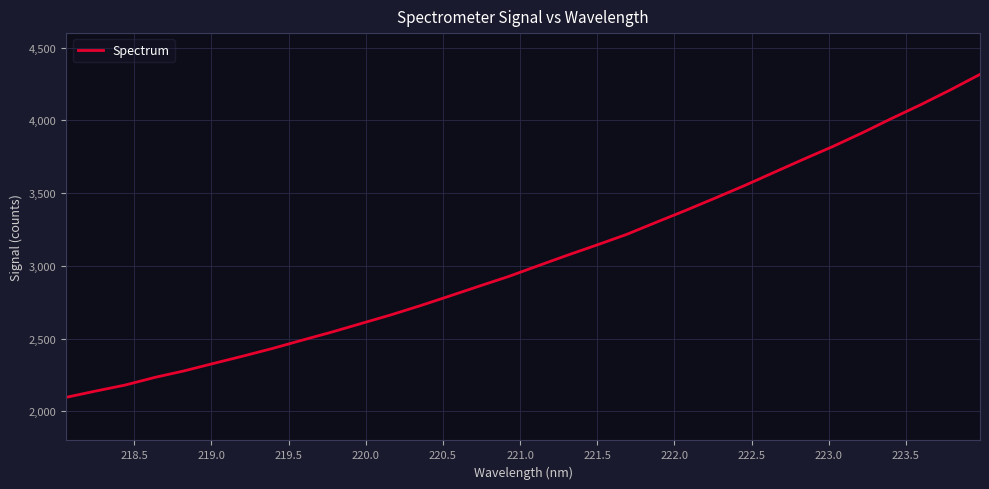

What is the minimum value shown in the chart?

2096.6